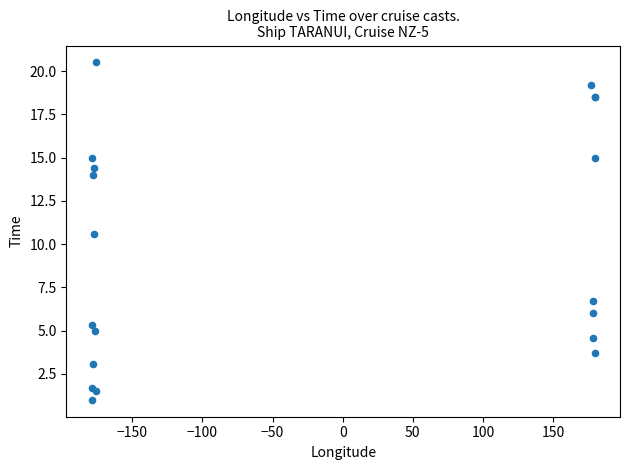

What Y value in the scatter plot is closest to 10?

10.6